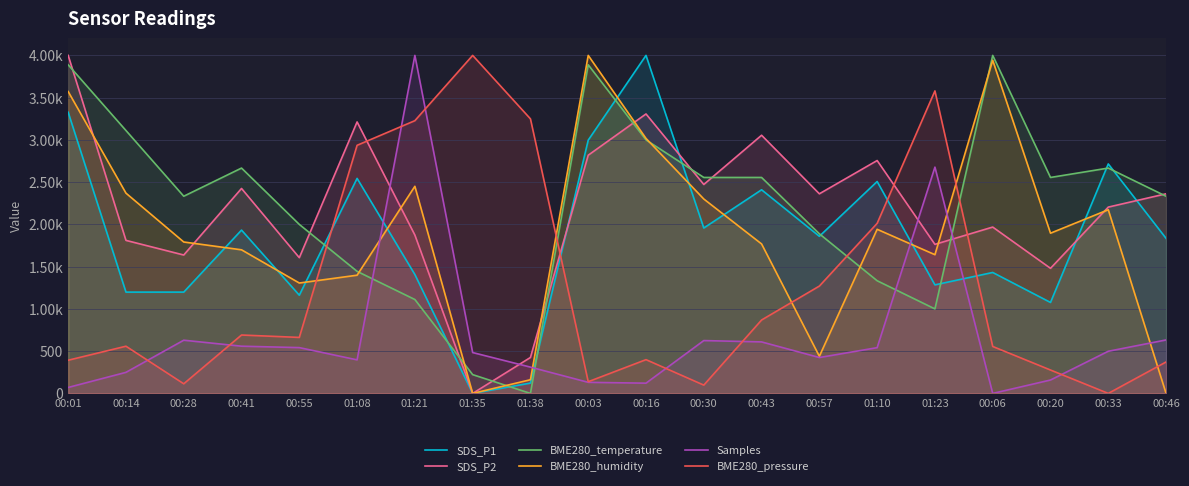

What is the label of the 16th point from the left?

01:23